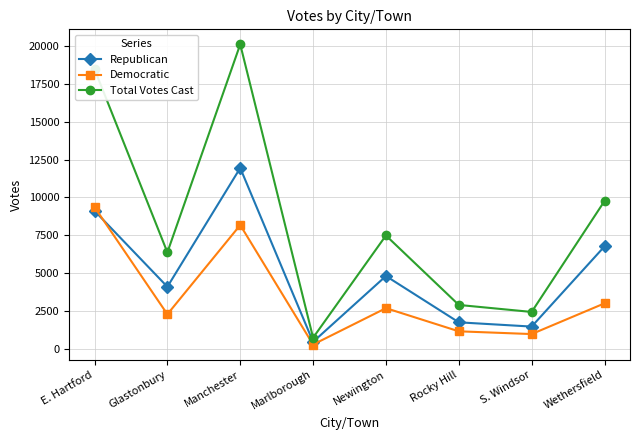

True or false: Democratic and Total Votes Cast intersect in this chart.

False